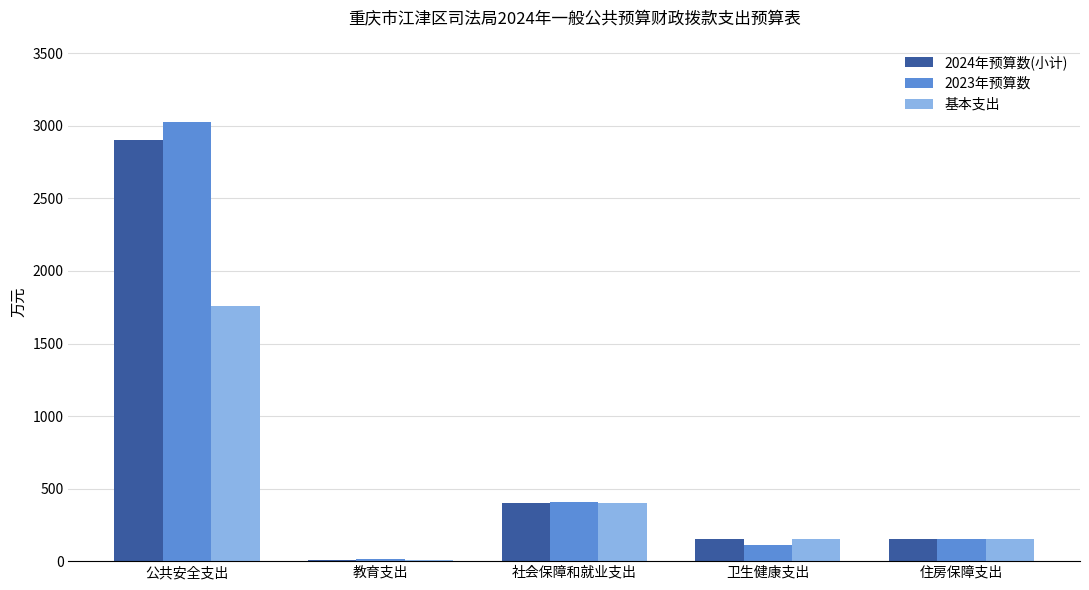

Is it true that 2023年预算数 equals 155.2 at 住房保障支出?

True